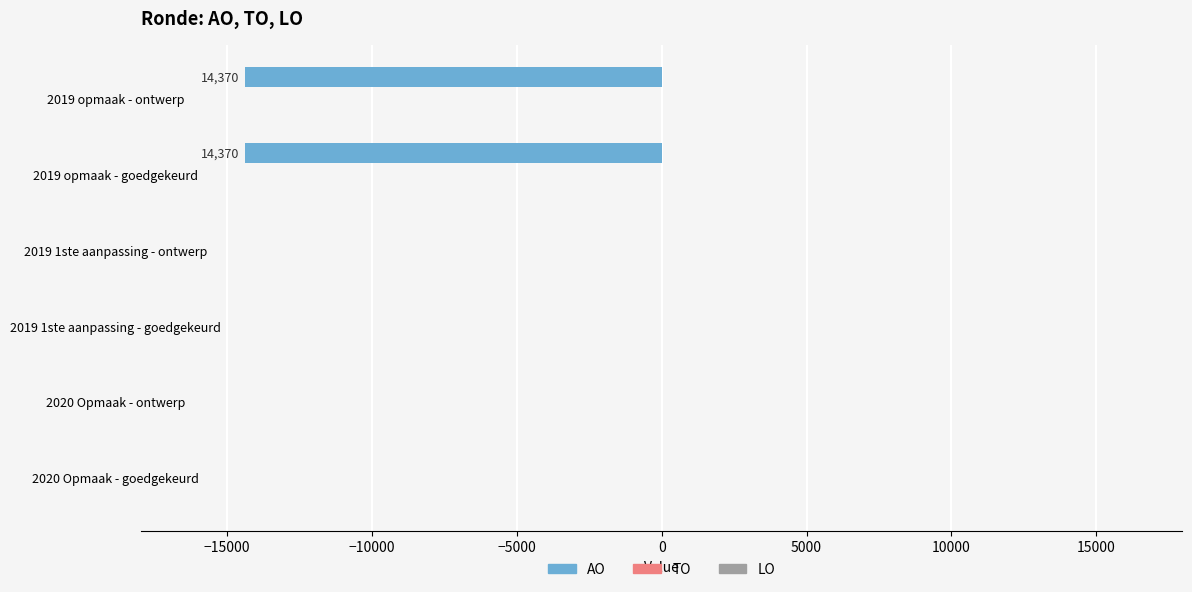

What is the sum of all values?

-28740